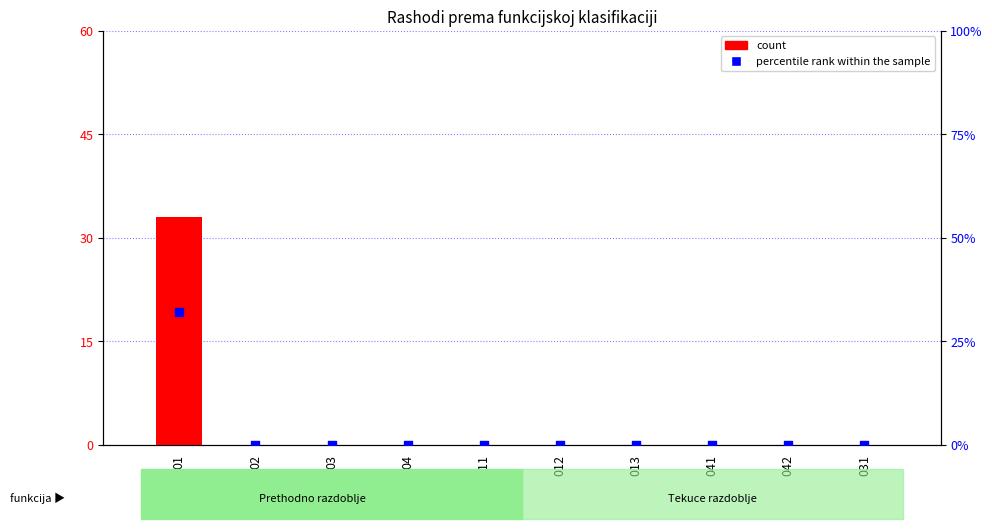

Which series contains the lowest Y value?

count